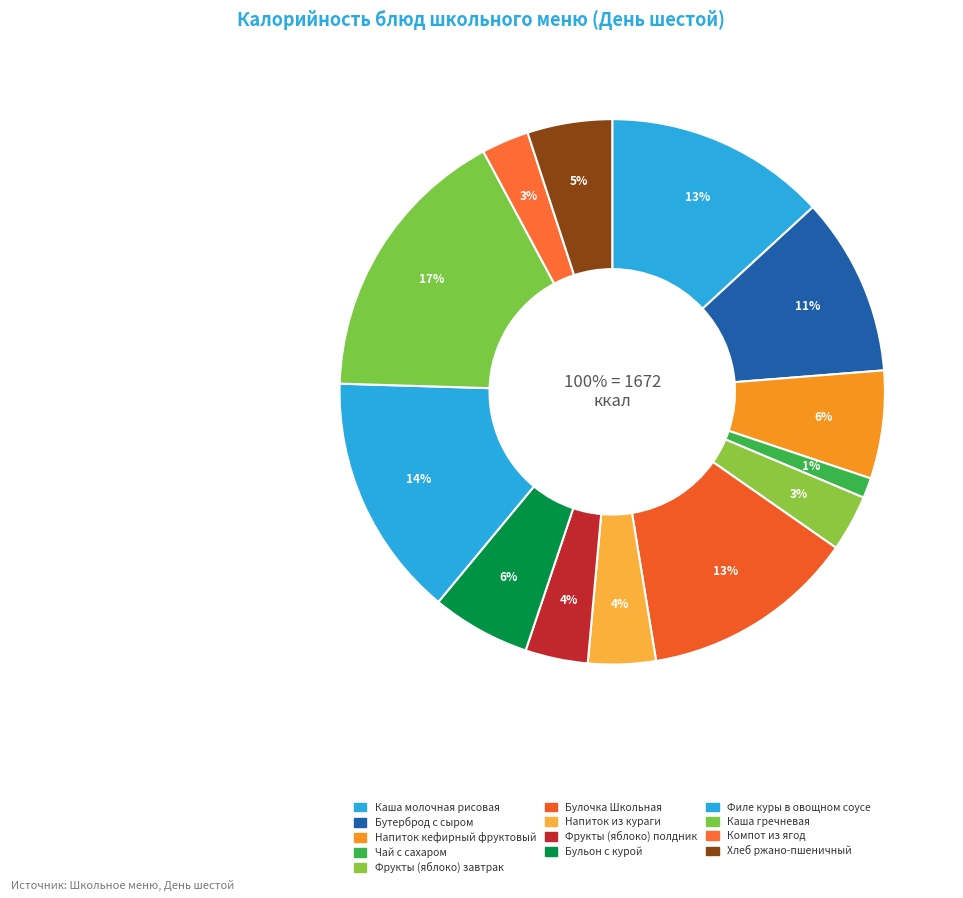

The Булочка Школьная slice represents 4% of the pie. True or false?

False